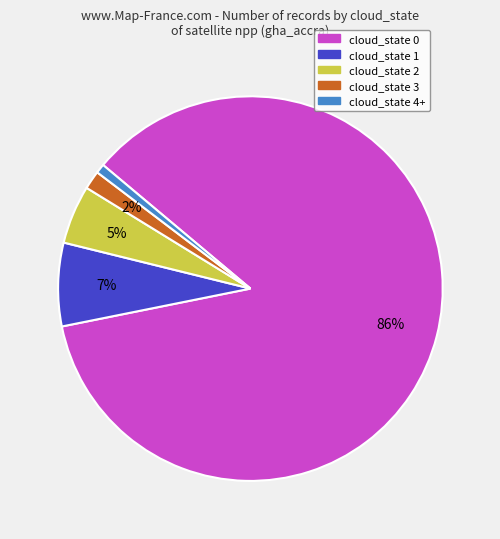

Rank the categories by value from highest to lowest.

cloud_state 0, cloud_state 1, cloud_state 2, cloud_state 3, cloud_state 4+